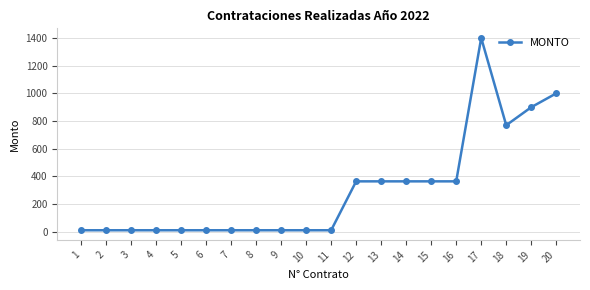

What is the average value?

301